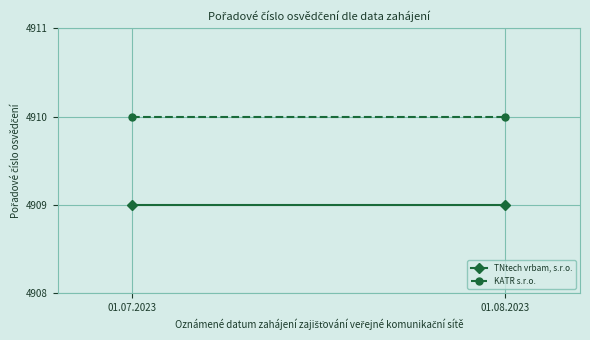

What is the spread (max minus min) of values at 01.08.2023?

1